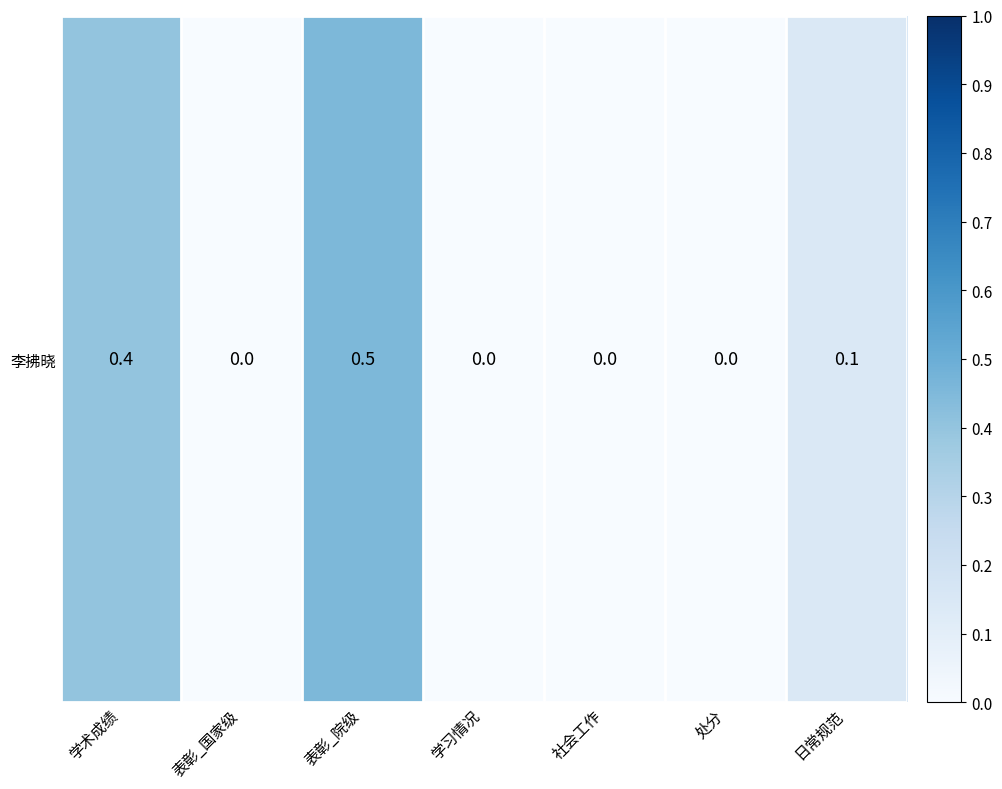

Which label corresponds to the largest value in the chart?

表彰_院级